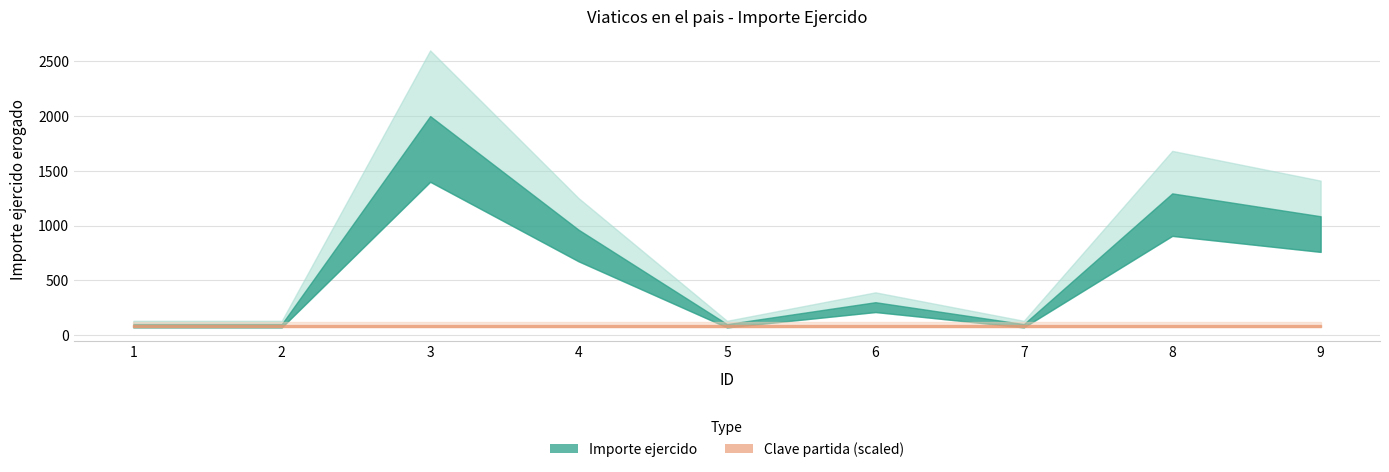

Where is Clave partida nearest to the value 3751?

1